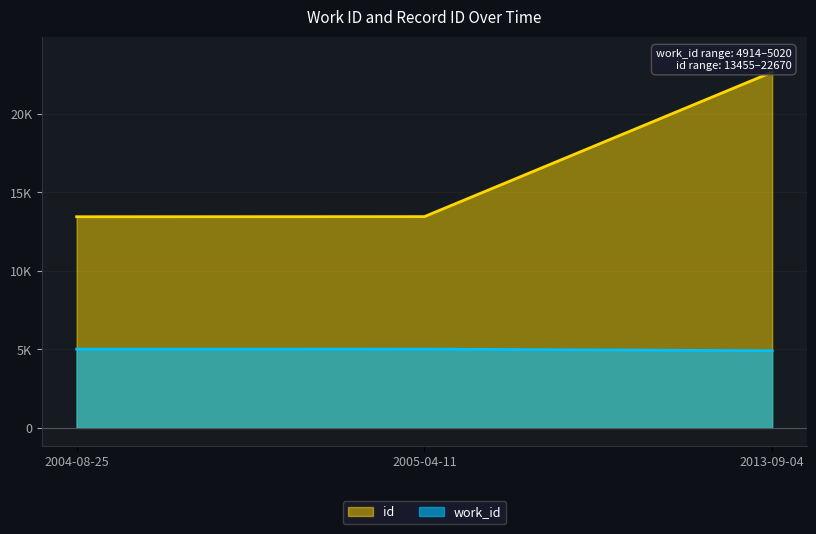

What is the difference between the id values at 2013-09-04 and 2005-04-11?

9208